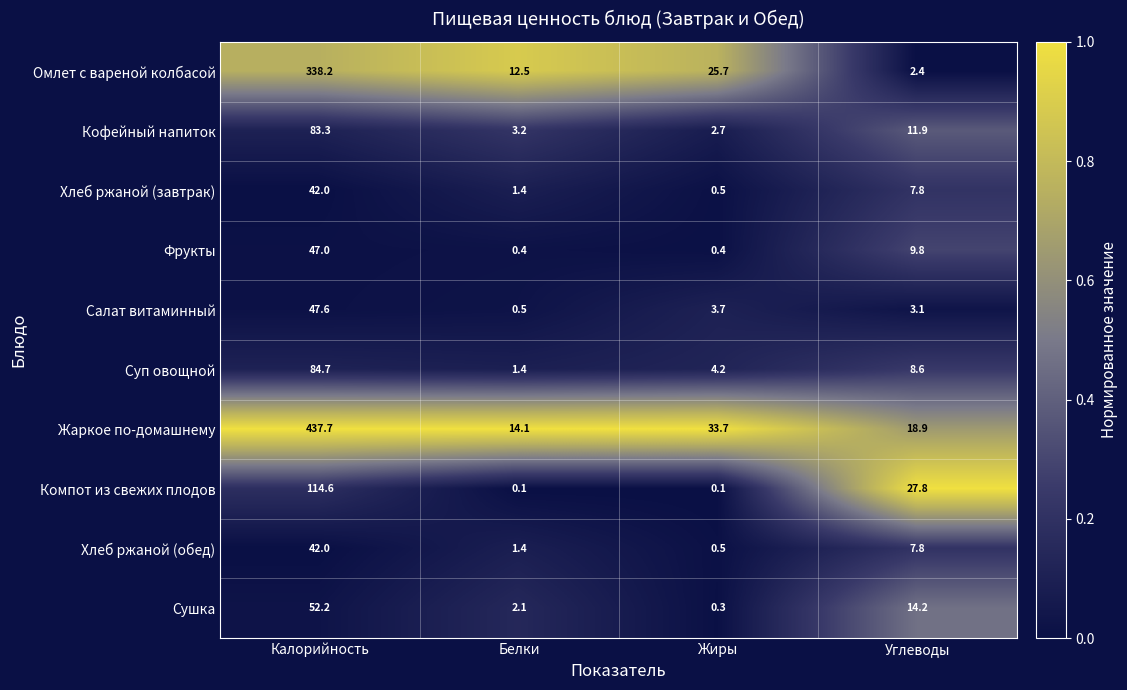

What value does the Компот из свежих плодов series have at Углеводы?

27.8